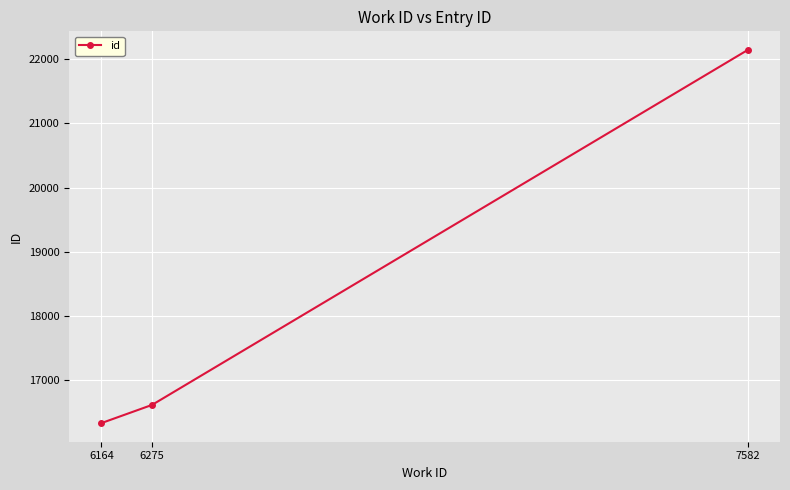

What is the sum of all values?

55086